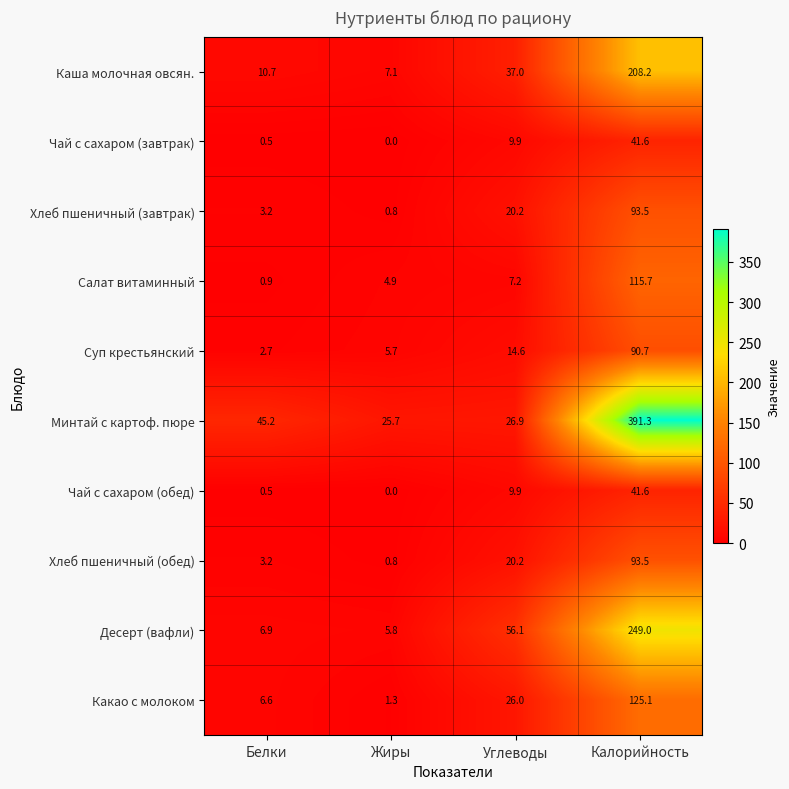

Which label corresponds to the largest value in the chart?

Калорийность